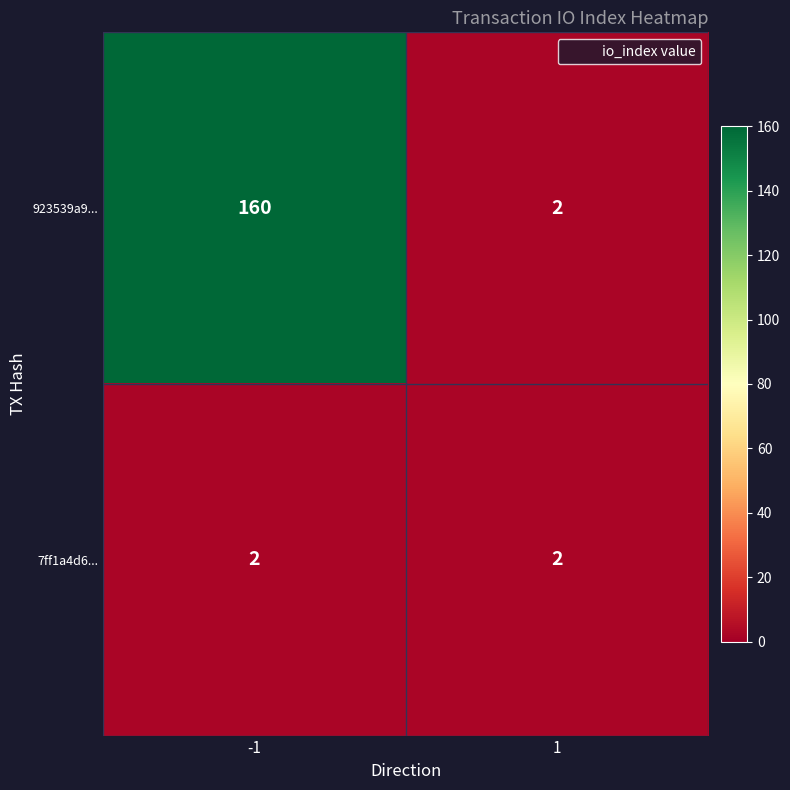

What is the difference between the highest and lowest values at -1?

158